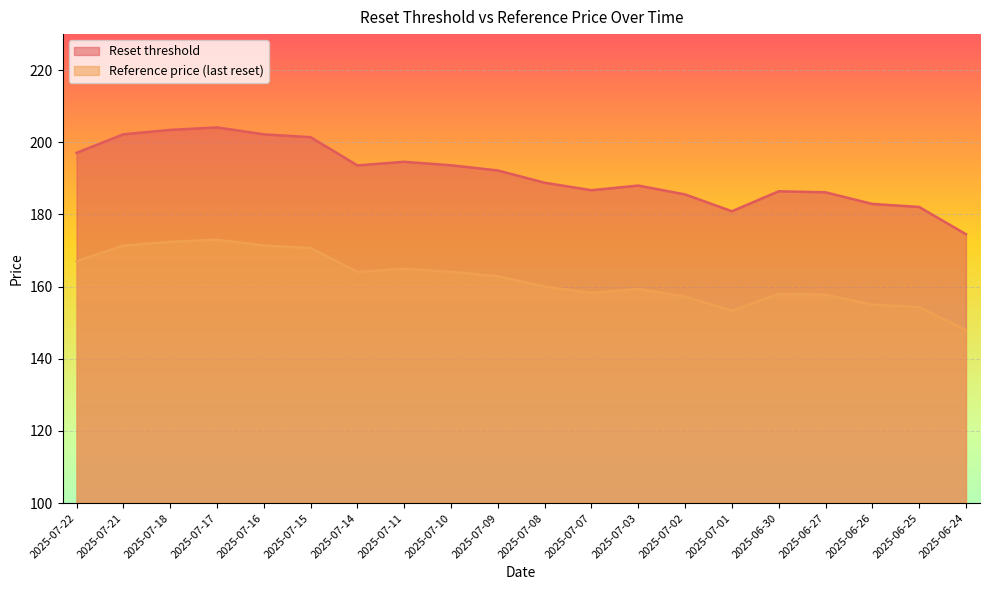

What is the difference between the second highest and minimum values in the Reference price (last reset) series?

24.5